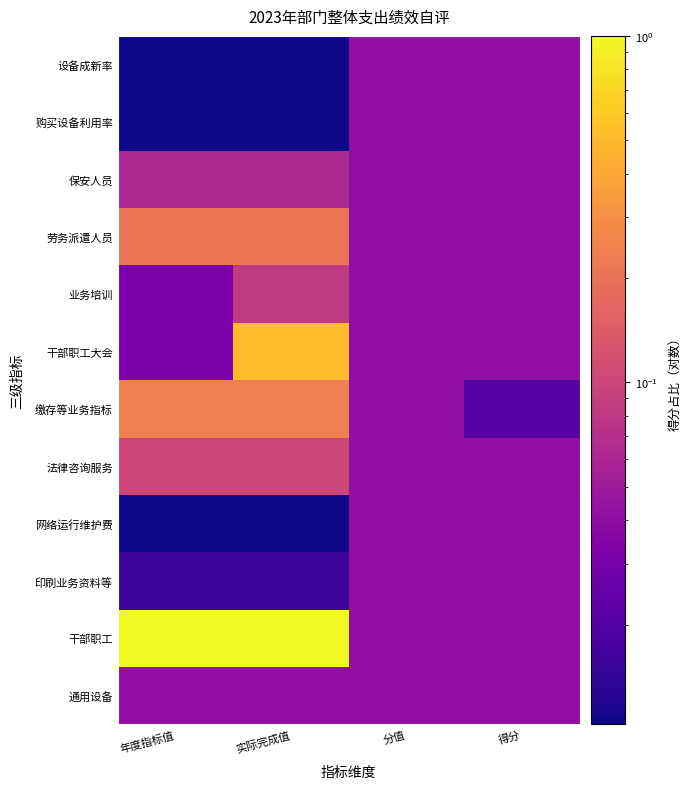

At 年度指标值, list the series in order from smallest to largest.

网络运行维护费, 购买设备利用率, 设备成新率, 印刷业务资料等, 干部职工大会, 业务培训, 通用设备, 保安人员, 法律咨询服务, 劳务派遣人员, 缴存等业务指标, 干部职工